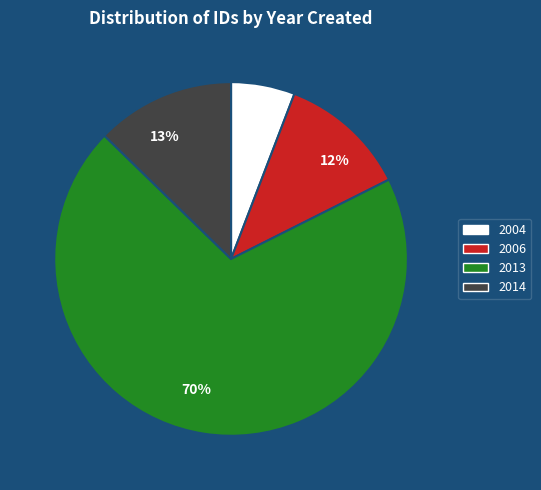

How many slices are in this pie chart?

4